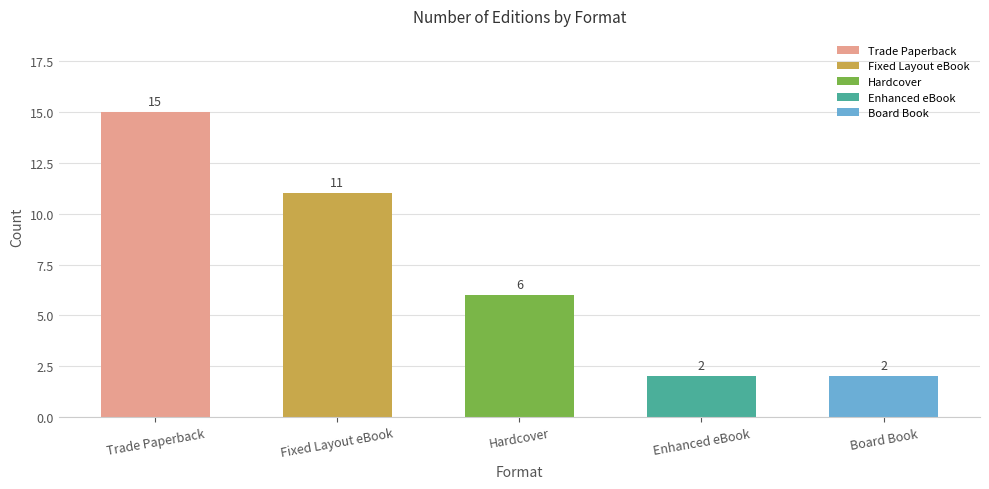

What is the ratio of the value at Board Book to the value at Trade Paperback?

0.1